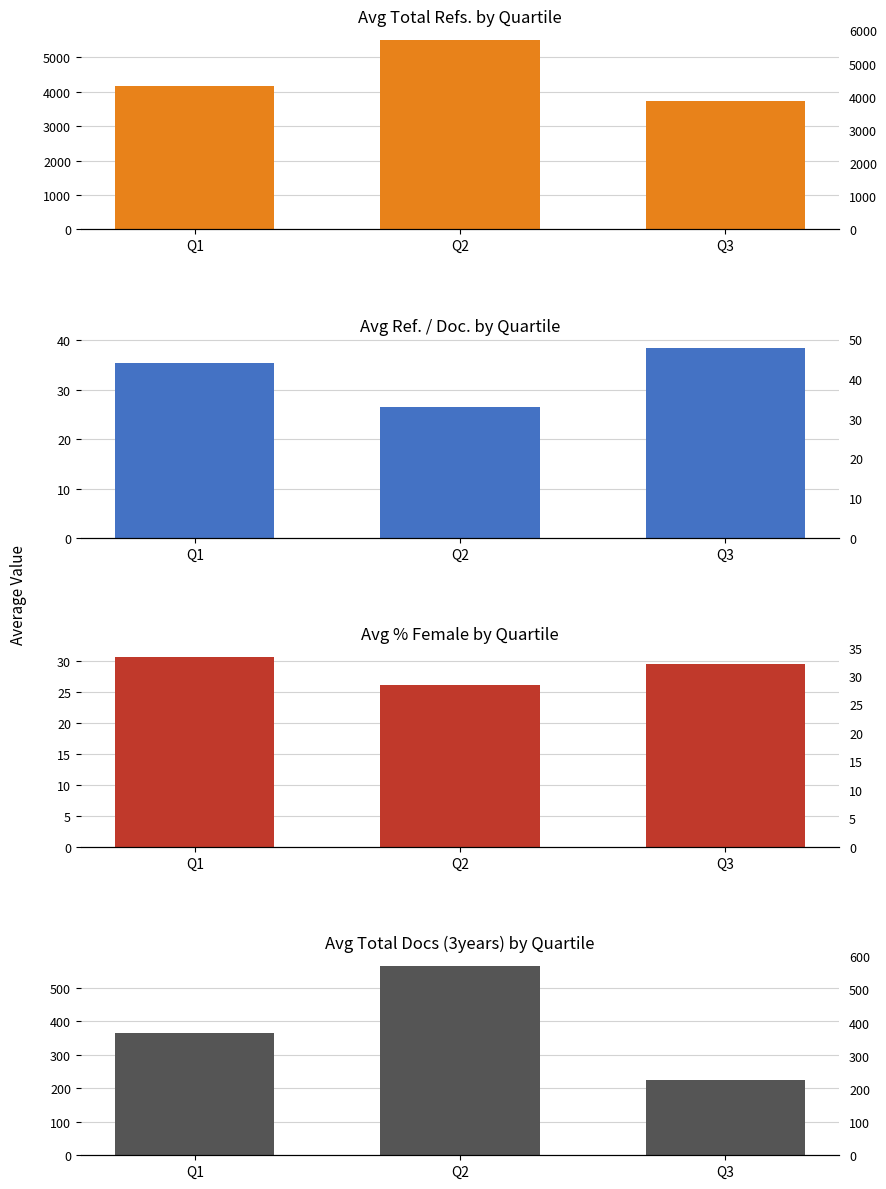

Is the value of Avg Ref. / Doc. by Quartile at Q3 greater than the value of Avg Total Refs. by Quartile at Q2?

No